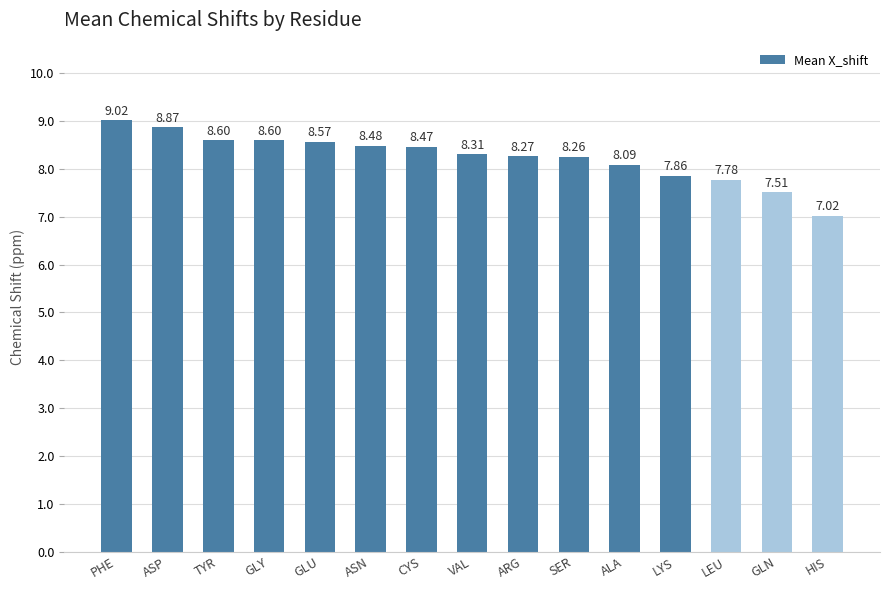

What is the label of the 13th bar from the left?

LEU